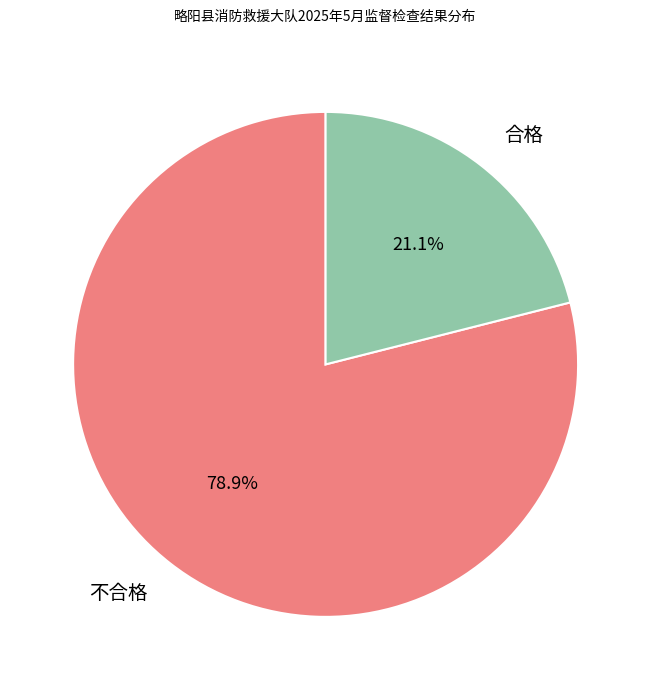

What is the ratio of the value at 合格 to the value at 不合格?

0.3